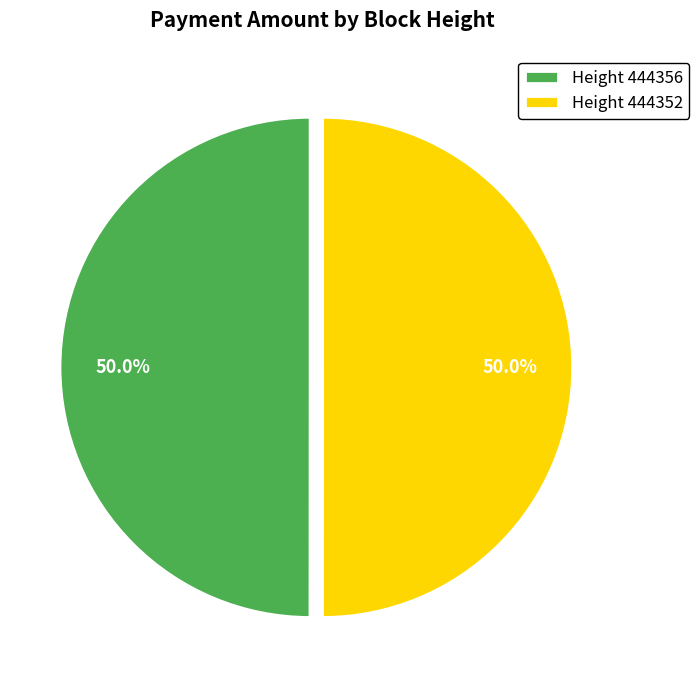

How much of the chart is everything except Height 444356?

50.0%